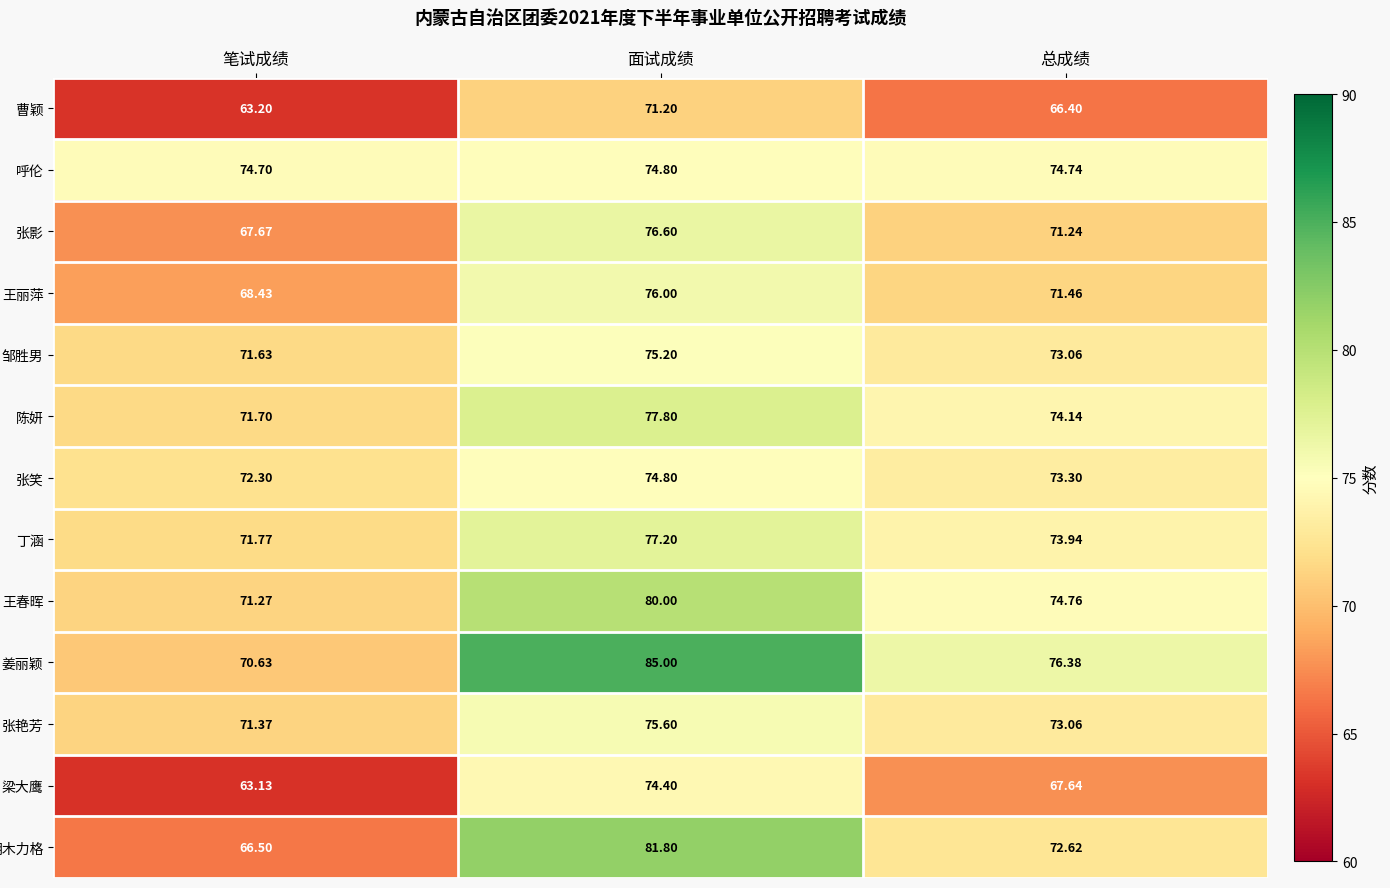

Which label corresponds to the smallest value in the chart?

笔试成绩